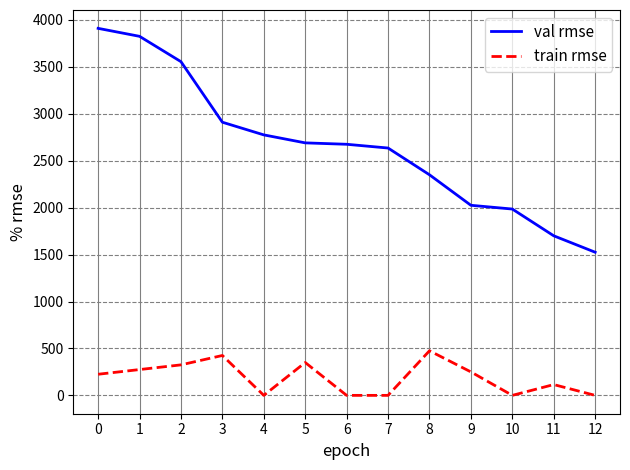

Rank the series by their maximum value, from highest to lowest.

val rmse, train rmse